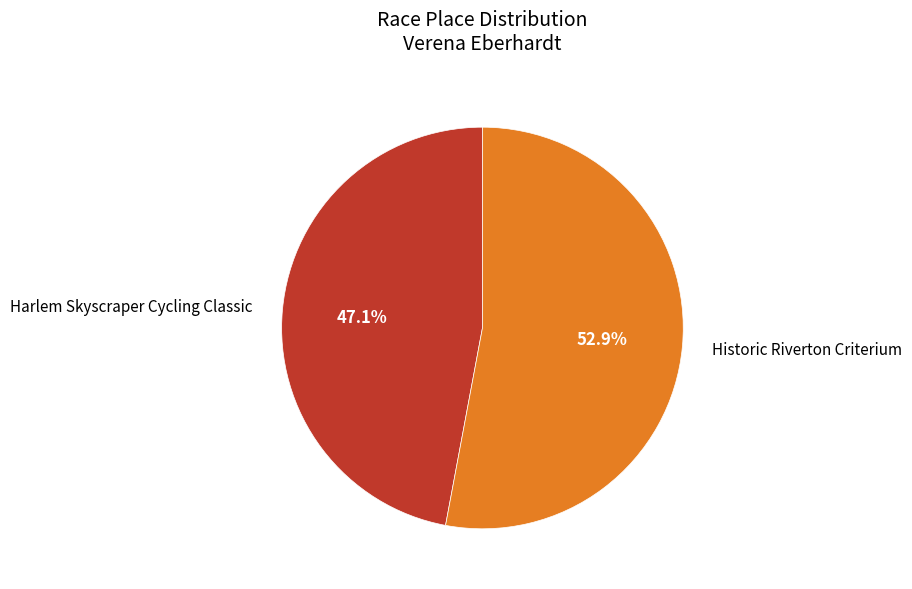

To the nearest percent, what is the difference between the Historic Riverton Criterium and Harlem Skyscraper Cycling Classic slice percentages?

6%